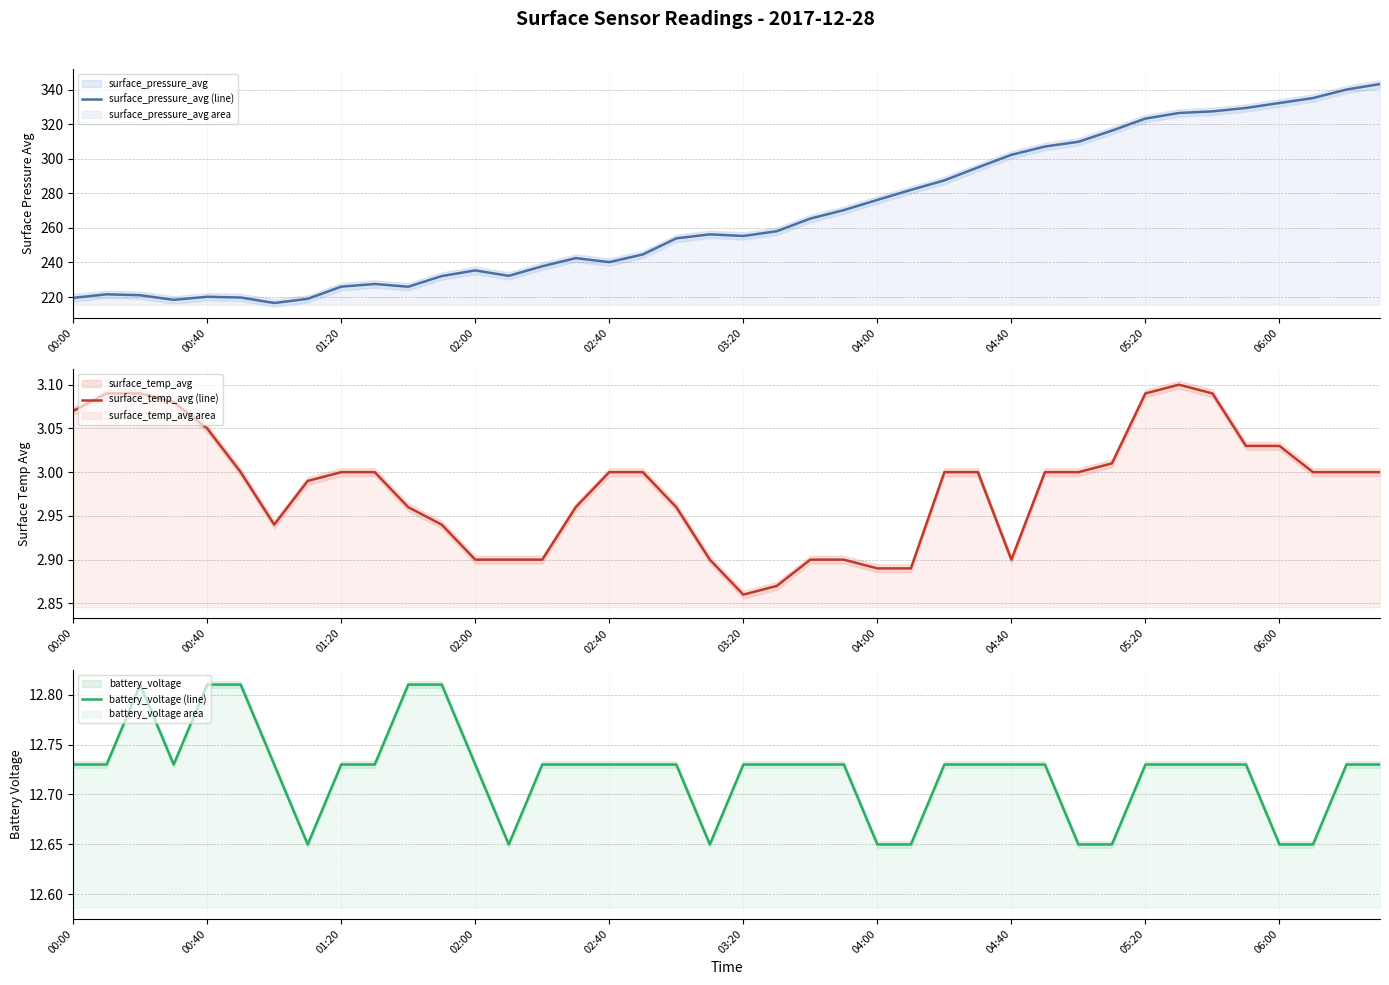

How many lines are shown in the chart?

3